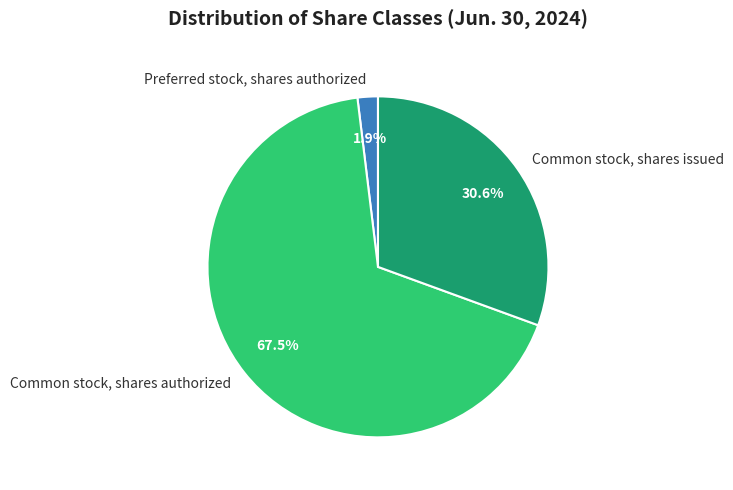

Combined, do Preferred stock, shares authorized and Common stock, shares issued account for over 50%?

No